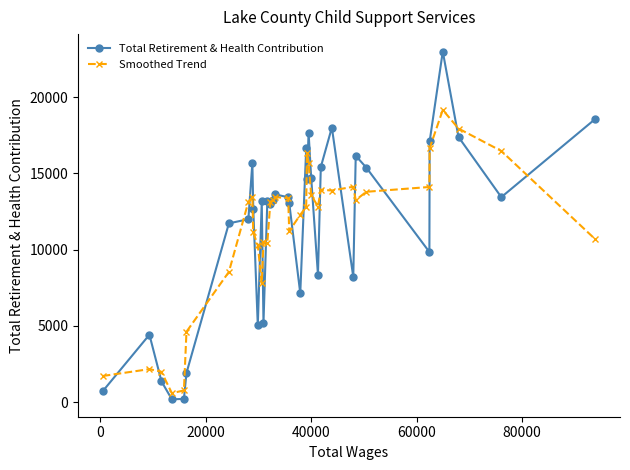

What are all the series names shown in the legend?

Total Retirement & Health Contribution, Smoothed Trend